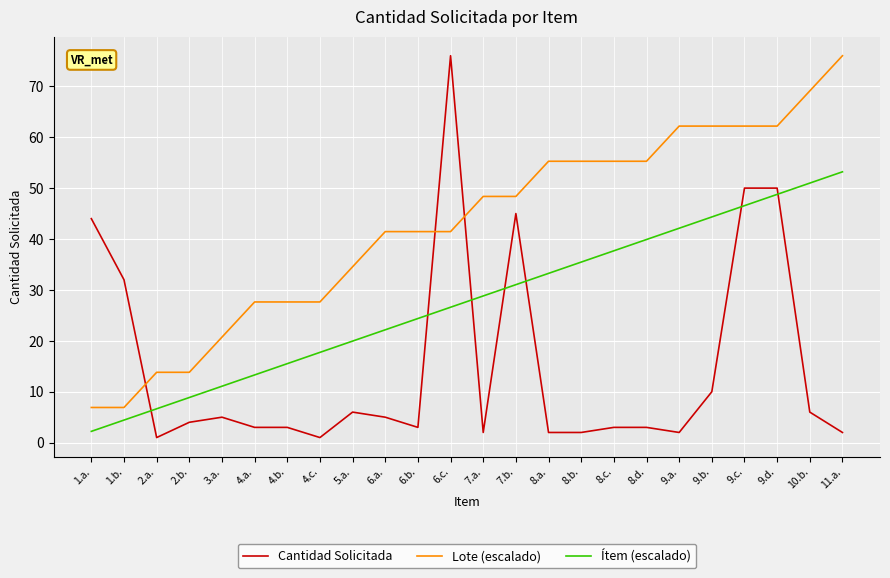

True or false: Cantidad Solicitada and Lote (escalado) intersect in this chart.

True